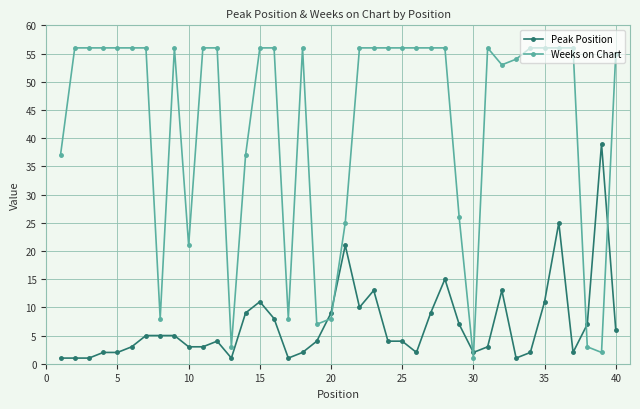

What is the maximum value for Peak Position?

39